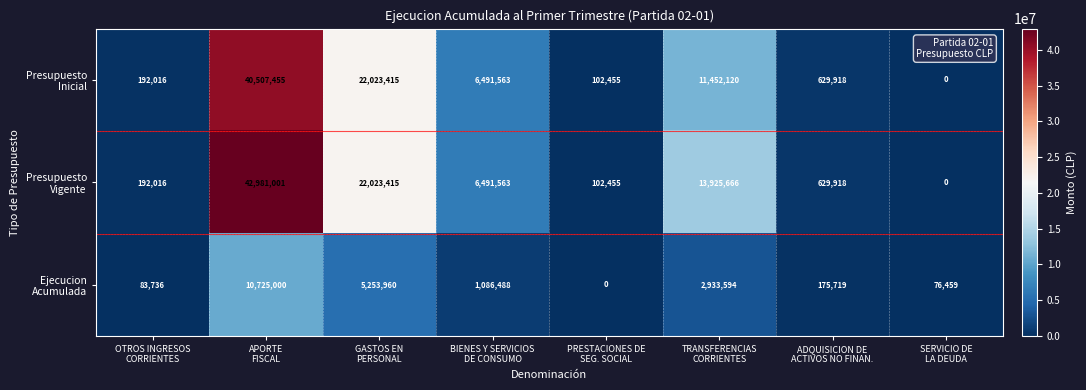

How many distinct data groups are displayed?

3